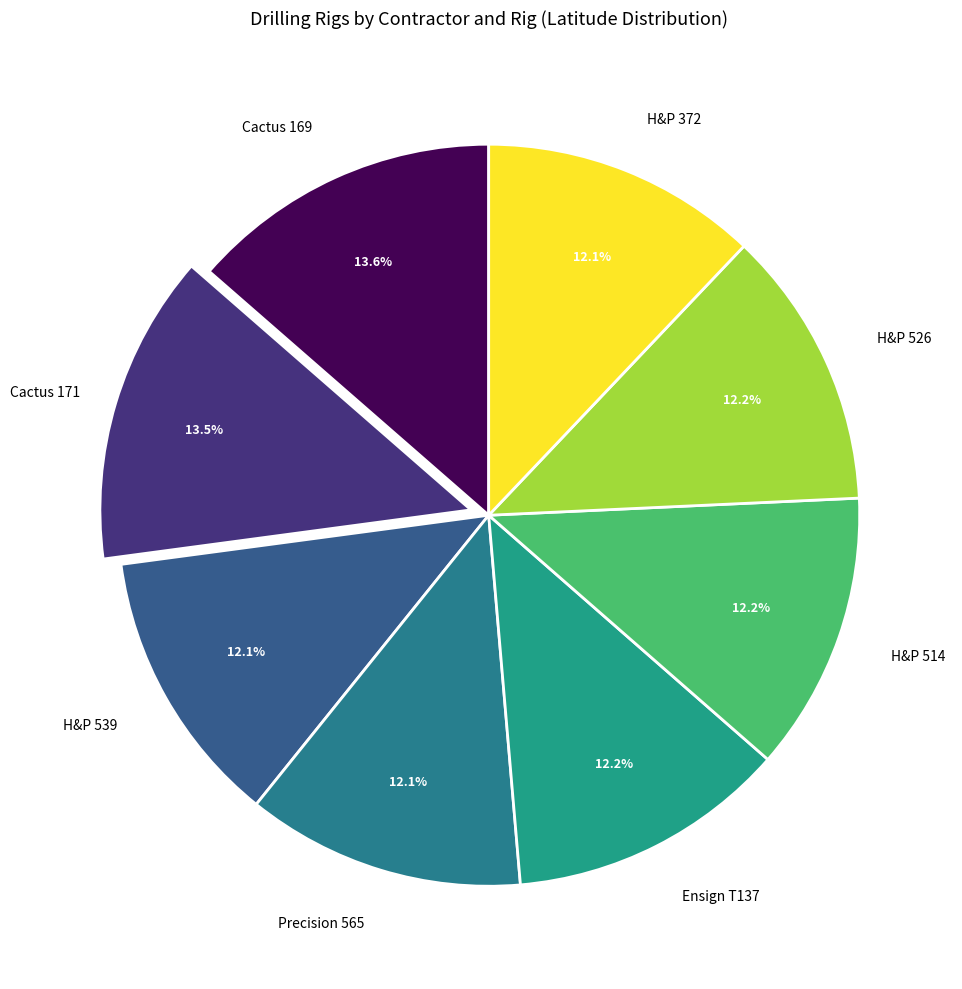

How many slices are in this pie chart?

8